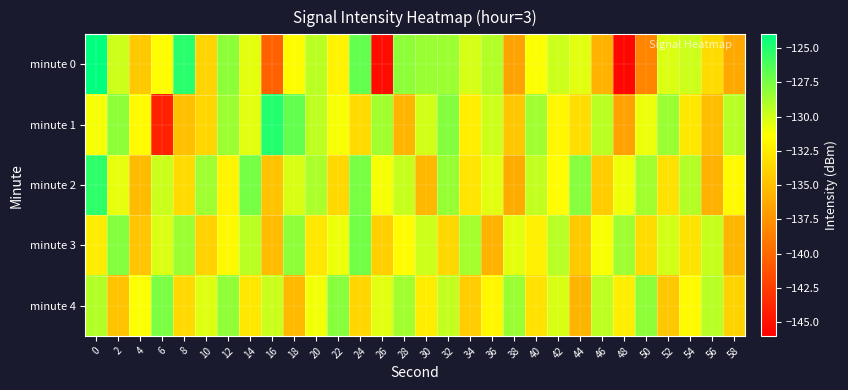

What is the total value across all series at 32?

-647.8